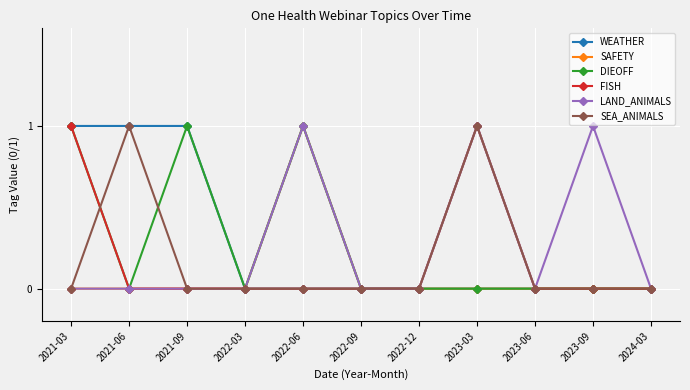

What is the label of the 5th point from the right?

2022-12